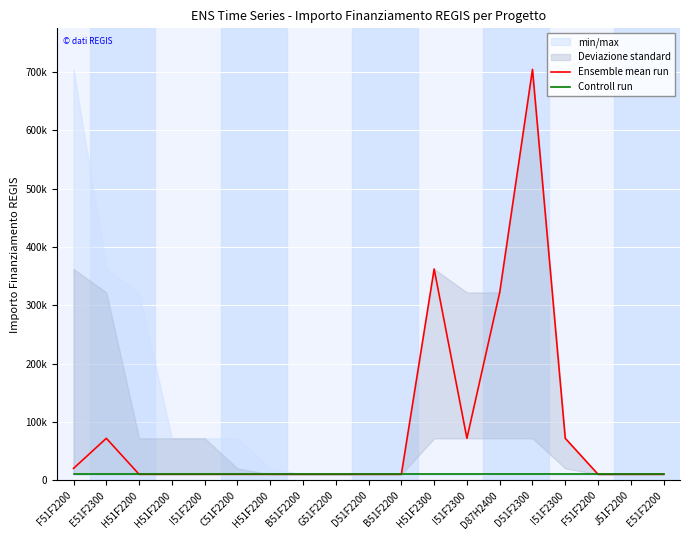

What is the sum of the Ensemble mean run values at J51F2200 and B51F2200?

20344.0